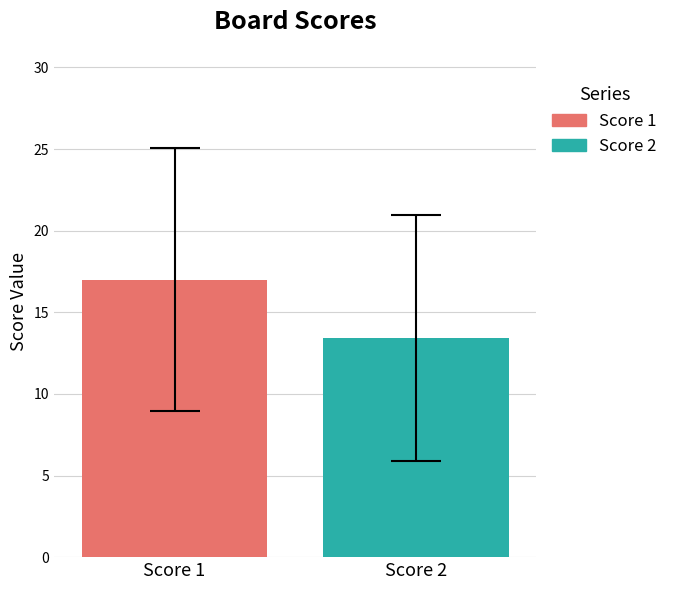

Rank the series by their average value, from highest to lowest.

Score 1, Score 2